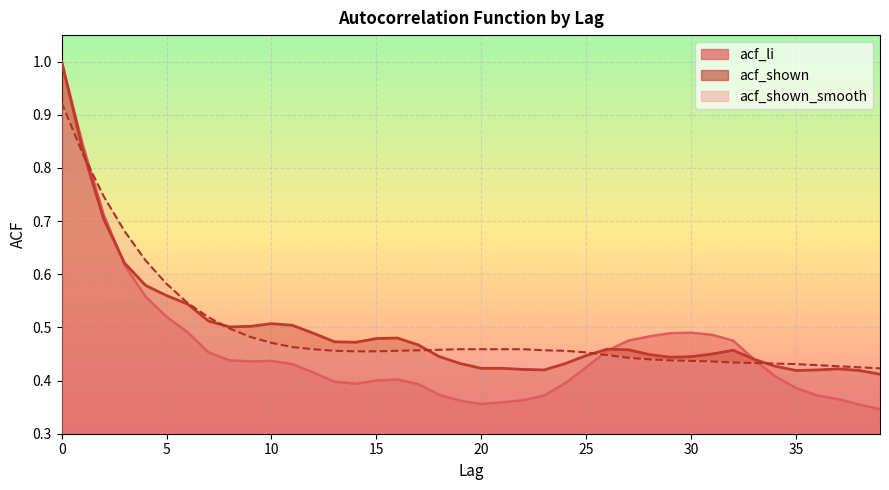

What is the spread (max minus min) of values at 17?

0.1